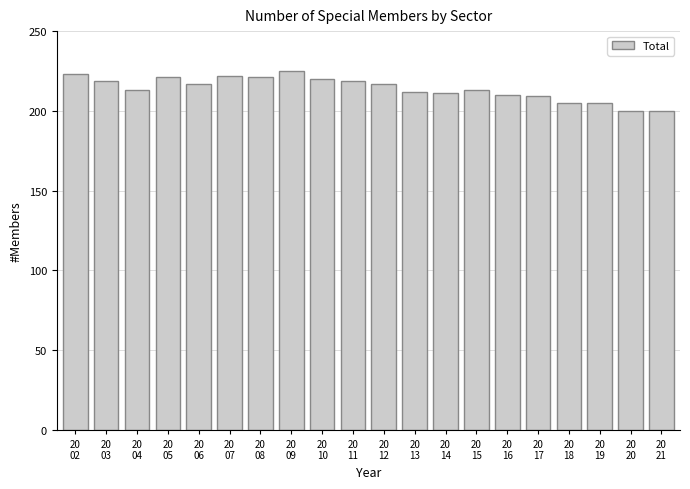

What is the minimum value shown in the chart?

200